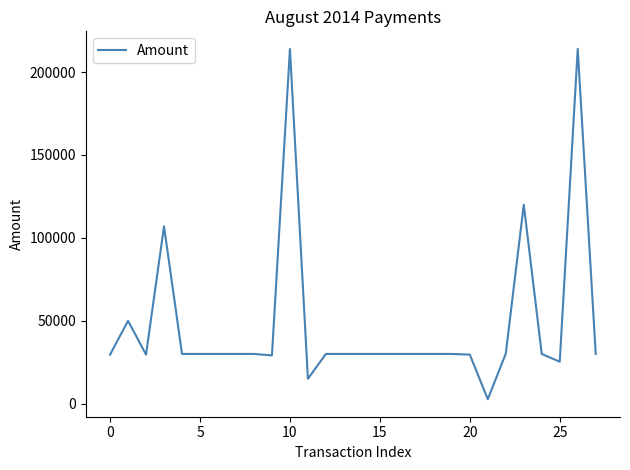

What is the maximum value shown in the chart?

213973.6